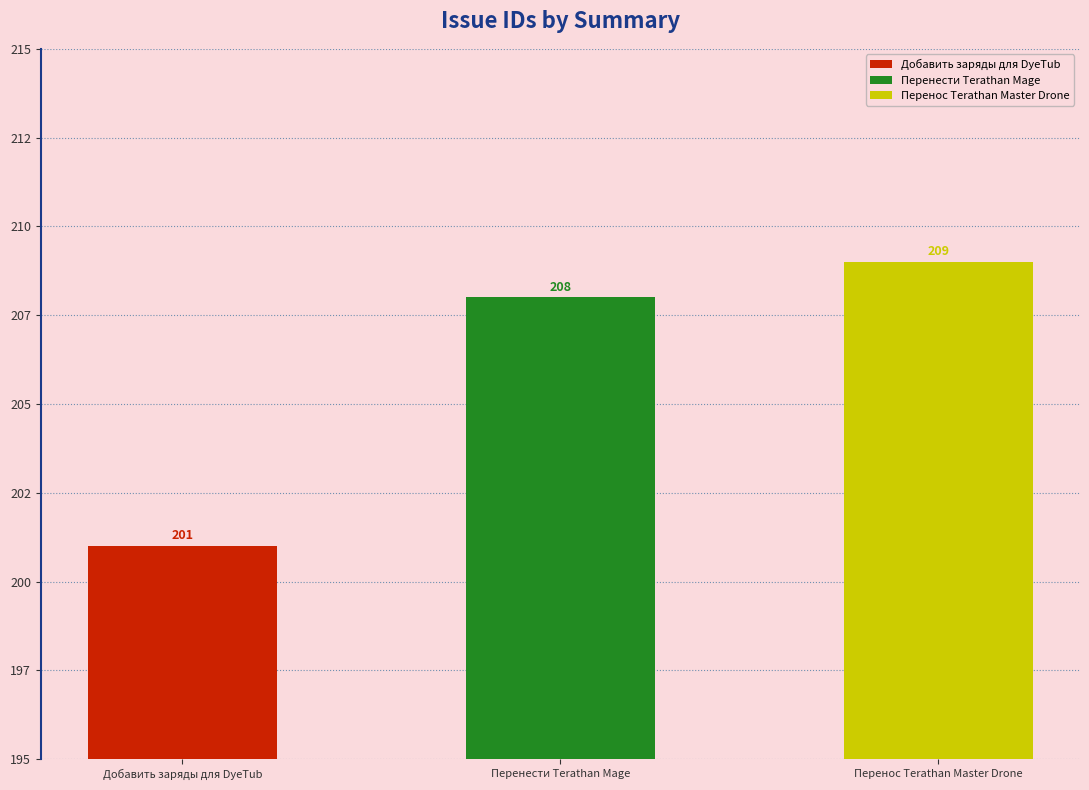

List the labels in order of value, smallest first.

Добавить заряды для DyeTub, Перенести Terathan Mage, Перенос Terathan Master Drone